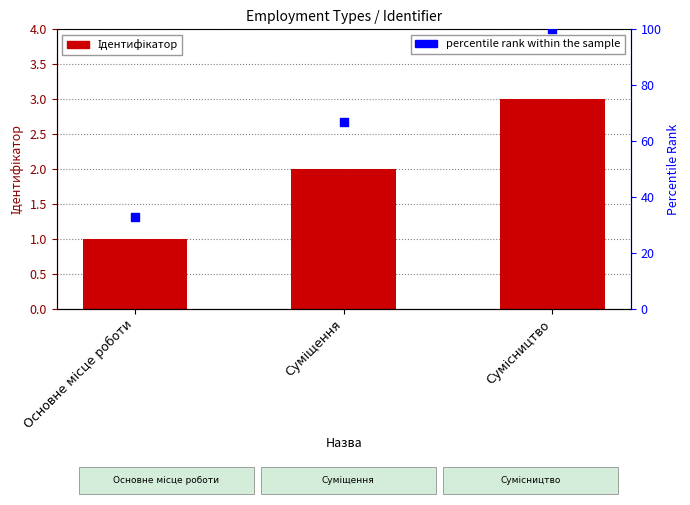

Which series contains the highest Y value?

percentile rank within the sample